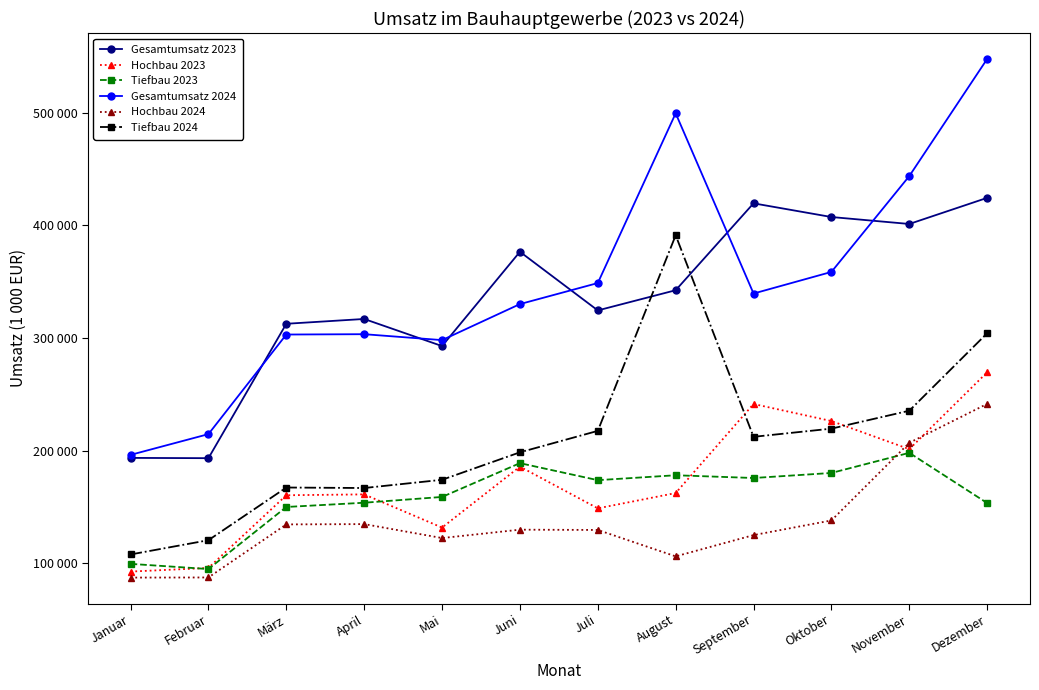

What are all the series names shown in the legend?

Gesamtumsatz 2023, Hochbau 2023, Tiefbau 2023, Gesamtumsatz 2024, Hochbau 2024, Tiefbau 2024